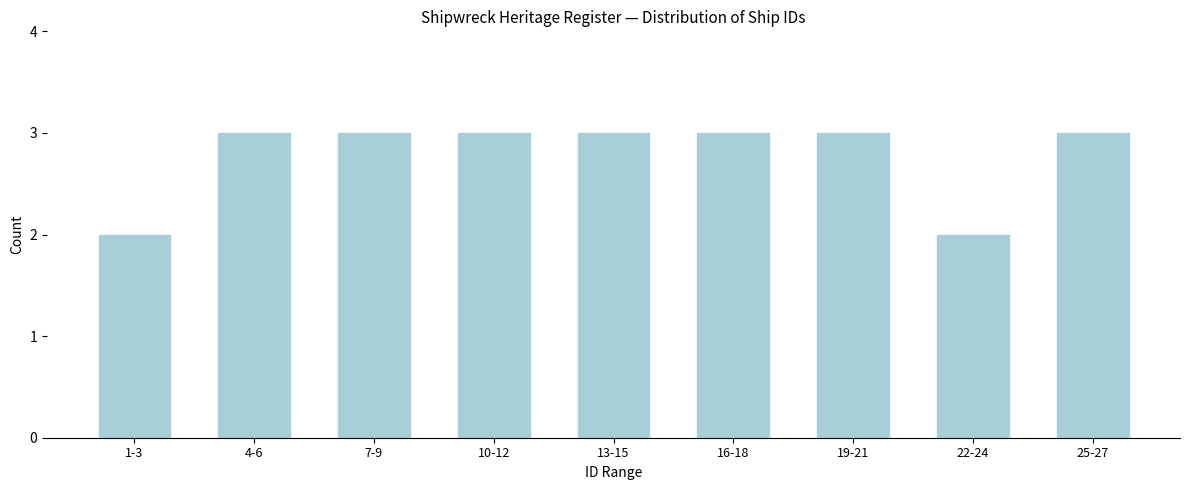

Reading left to right, list all the values displayed in this chart.

2	3	3	3	3	3	3	2	3